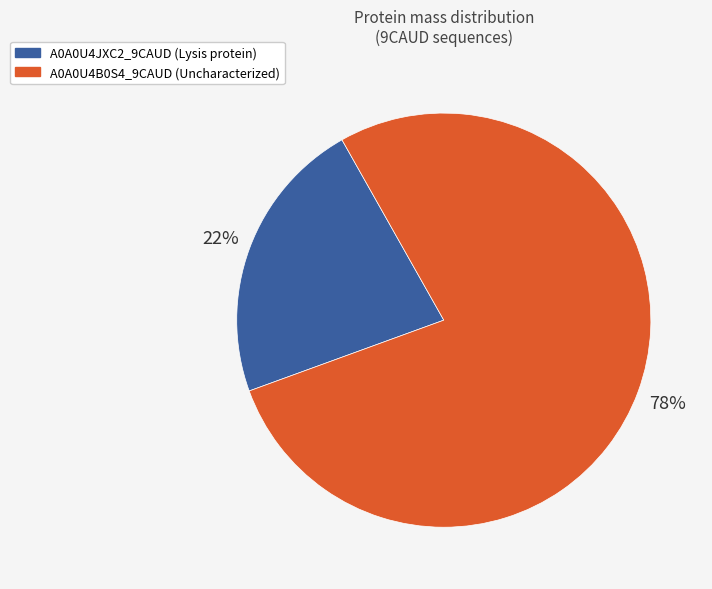

What is the largest slice in the pie chart?

A0A0U4B0S4_9CAUD (Uncharacterized)